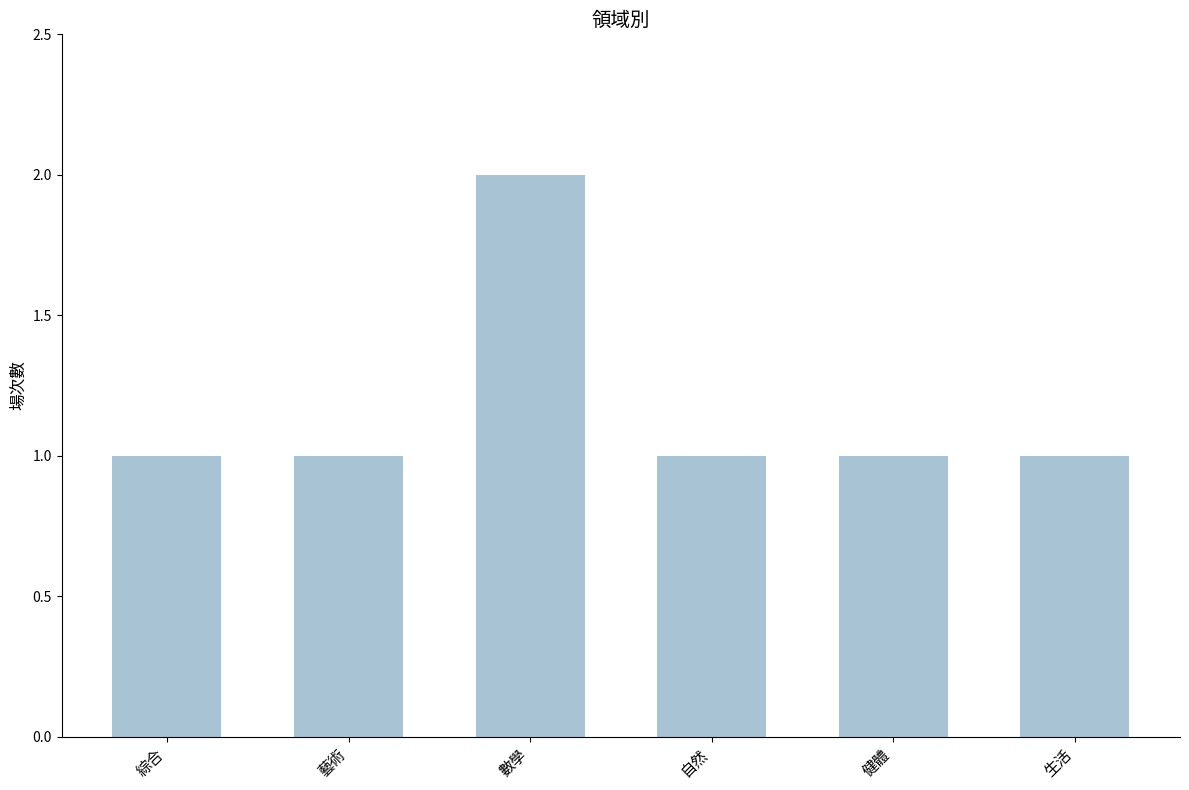

Reading left to right, list all the values displayed in this chart.

1	1	2	1	1	1